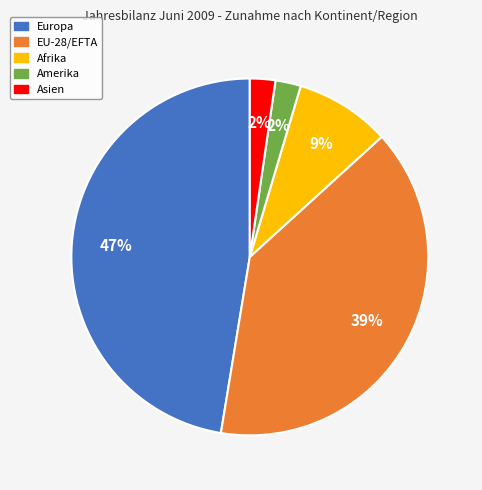

How many slices are in this pie chart?

5